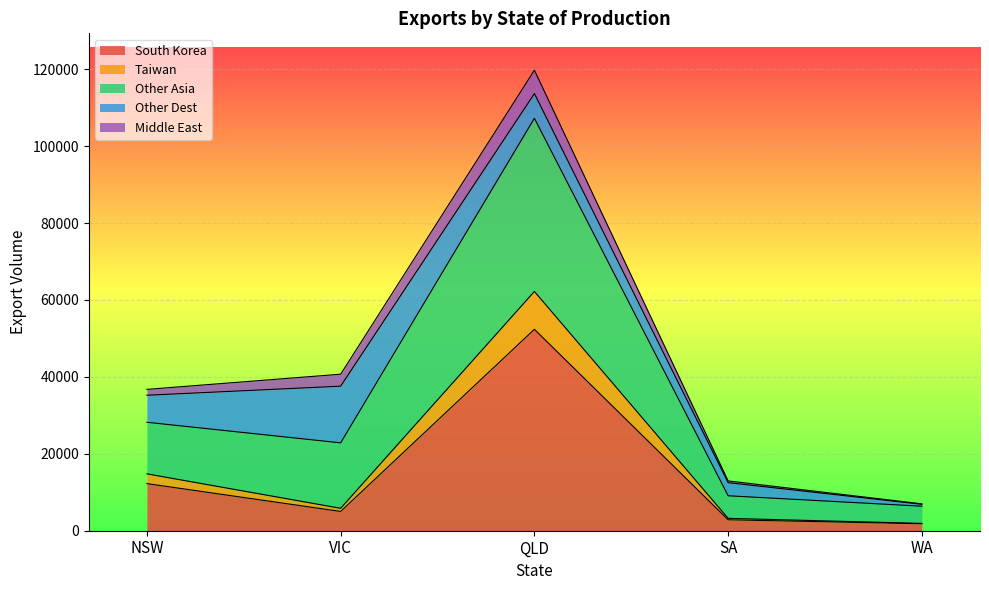

What is the value of the Taiwan point at the 2nd from the left?

5829